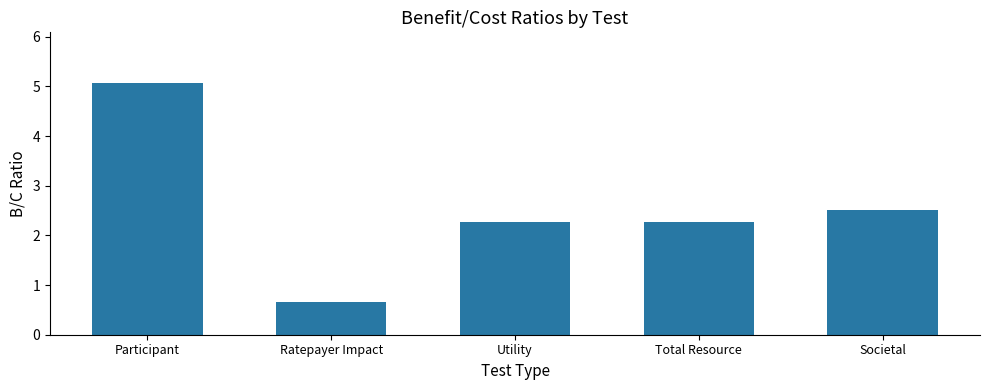

What is the approximate value at Societal?

2.5